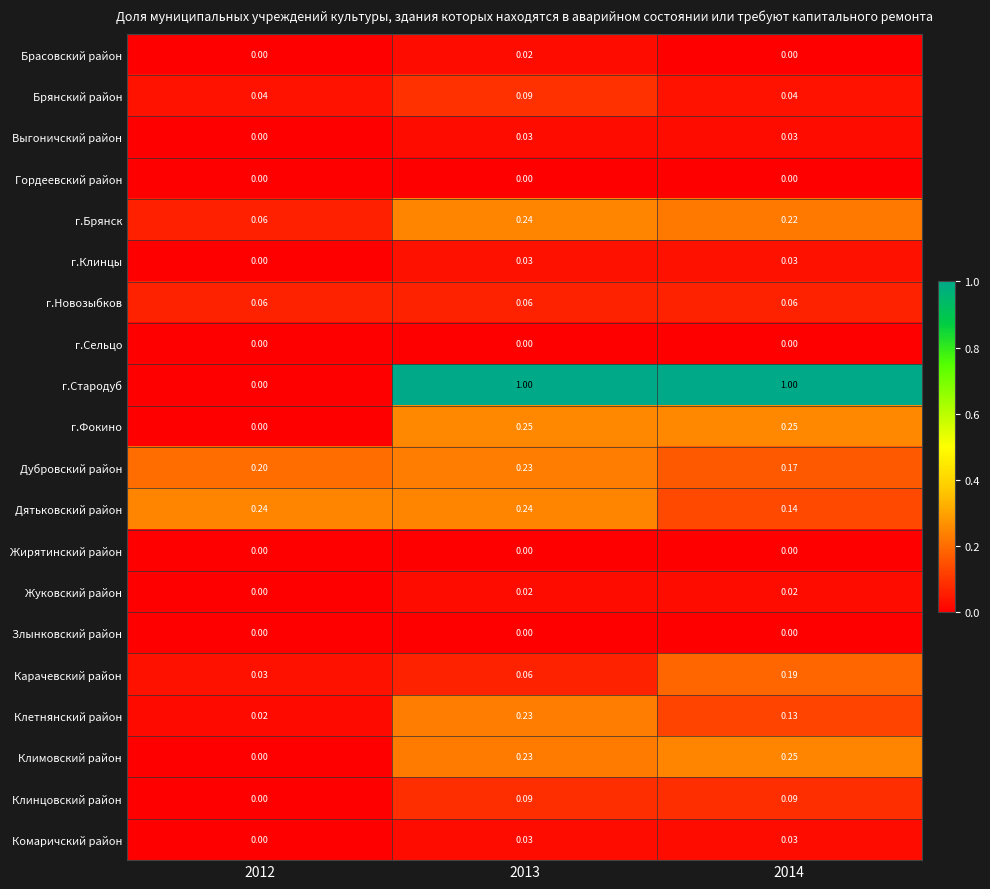

Which series has the largest total across all categories?

г.Стародуб